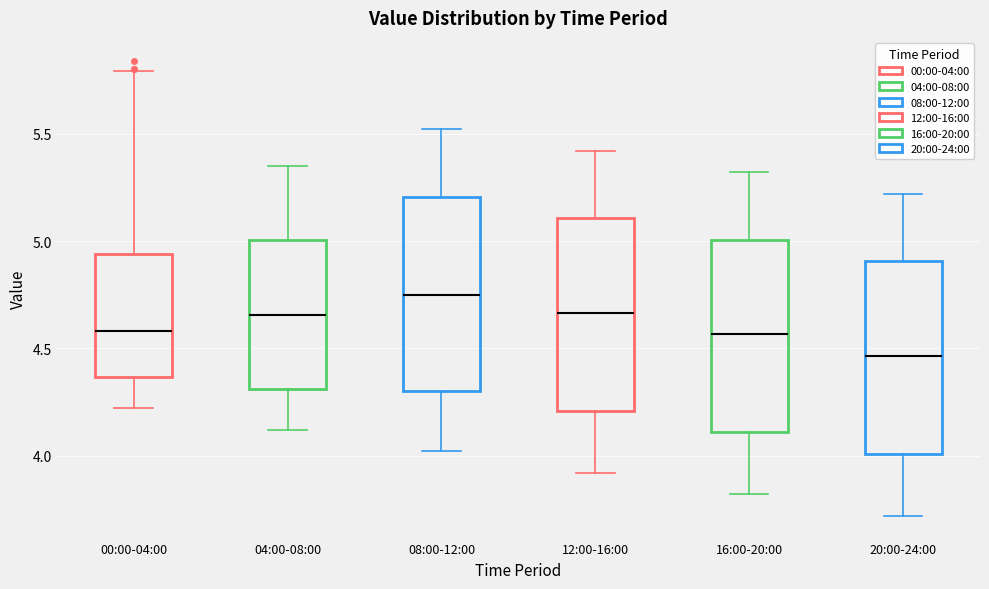

Where does the upper whisker of the box for 08:00-12:00 end on the y-axis? The values are not printed on the chart, so give them approximately, as read against the axis.

5.50